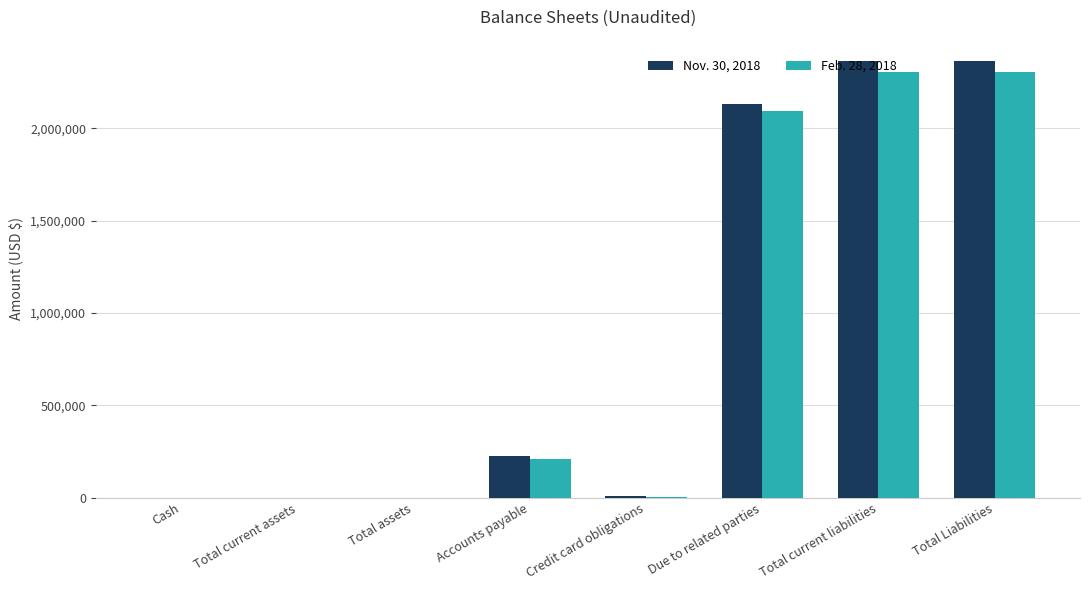

The value of Nov. 30, 2018 at Total current liabilities is 2361450. True or false?

True